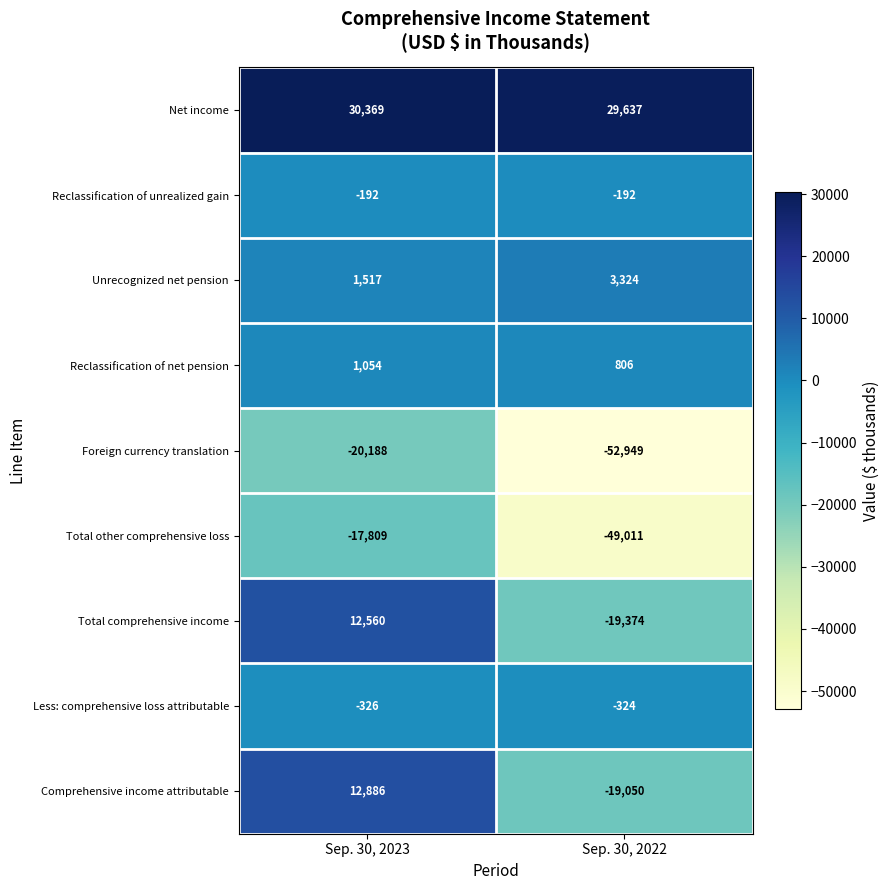

Which category has the lowest value in the Foreign currency translation series?

Sep. 30, 2022